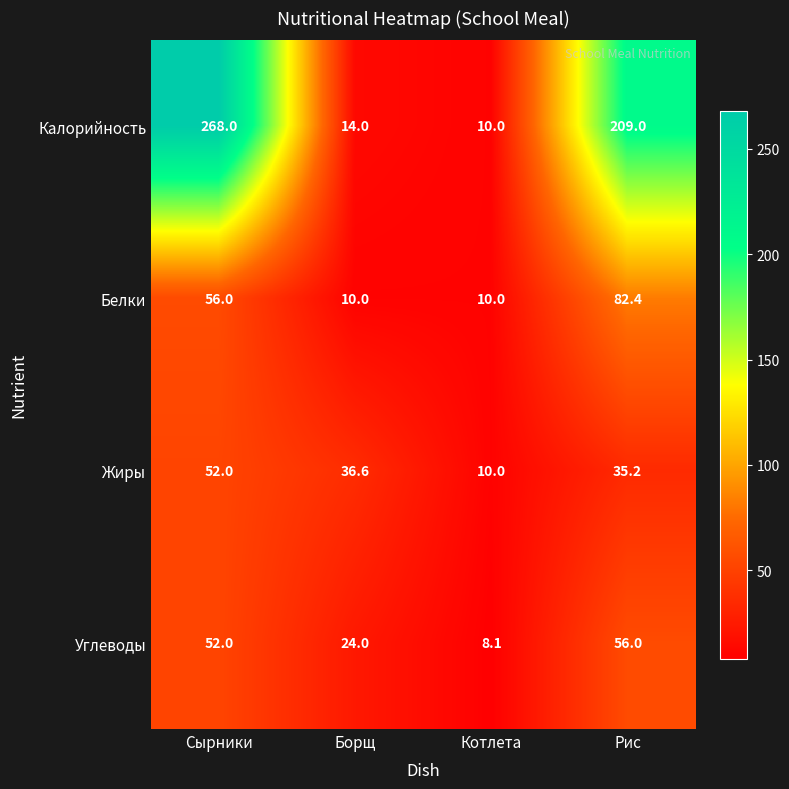

What is the difference between the highest and lowest values at Рис?

173.8